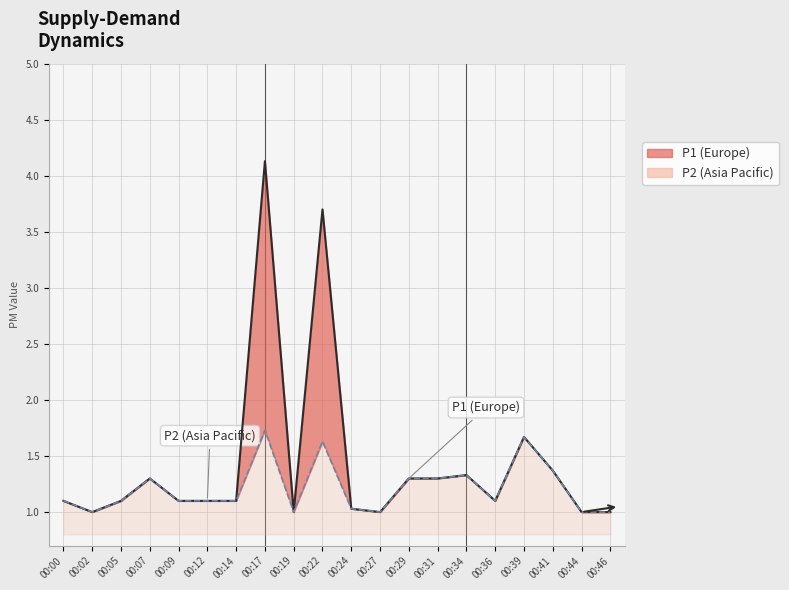

What value does the P1 series have at 00:46?

1.0